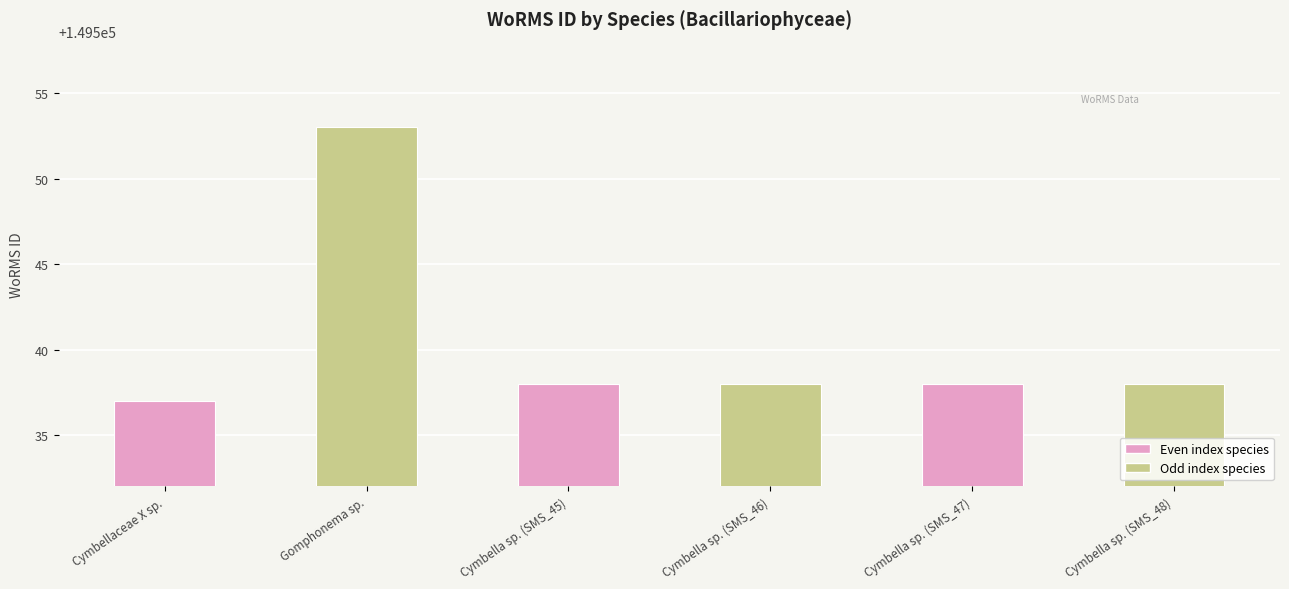

Reading left to right, what are all the values shown in this chart?

Cymbellaceae X sp.=149537	Gomphonema sp.=149553	Cymbella sp. (SMS_45)=149538	Cymbella sp. (SMS_46)=149538	Cymbella sp. (SMS_47)=149538	Cymbella sp. (SMS_48)=149538